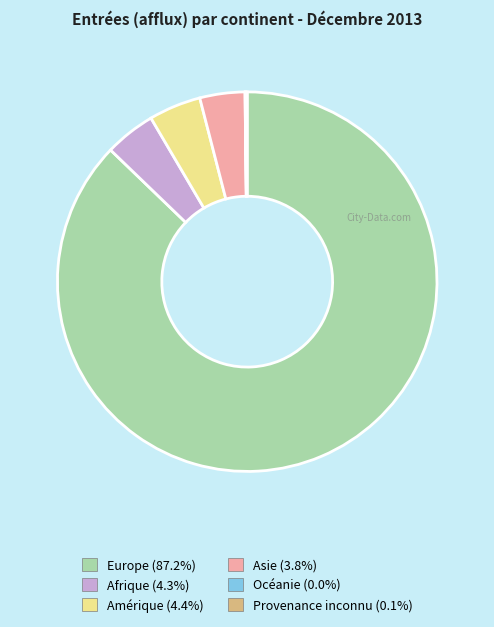

Which slice is the largest?

Europe